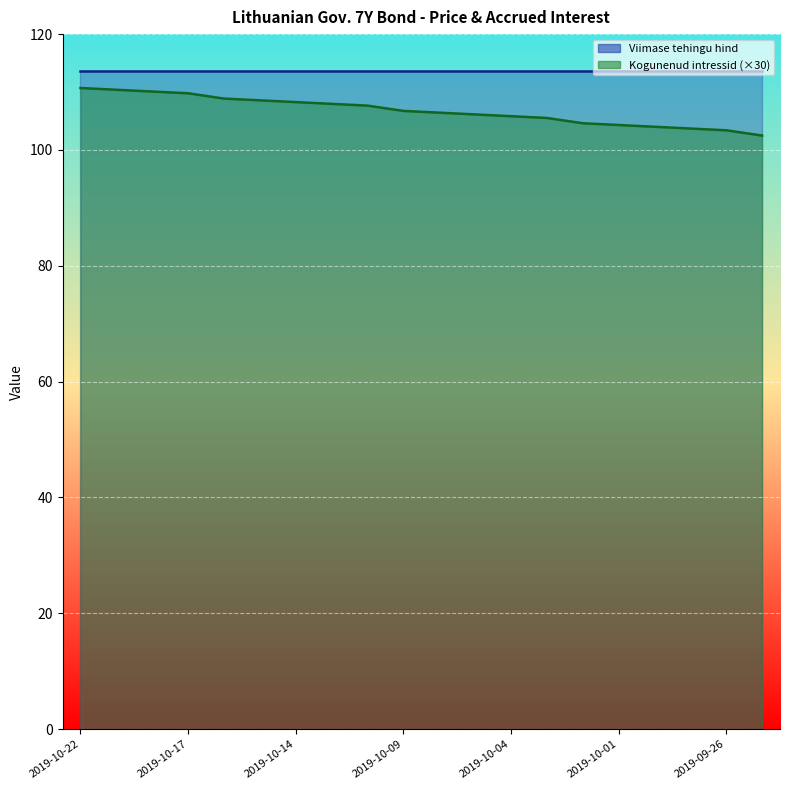

At which label is the value closest to 106?

2019-10-07